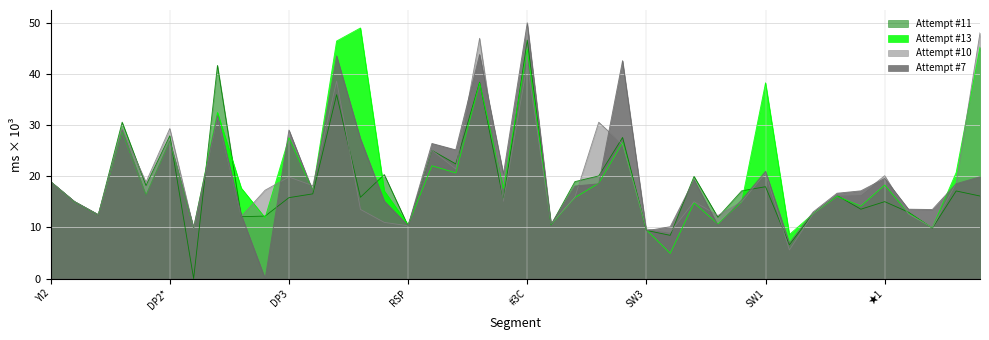

What is the spread (max minus min) of values at ★4?

3.6